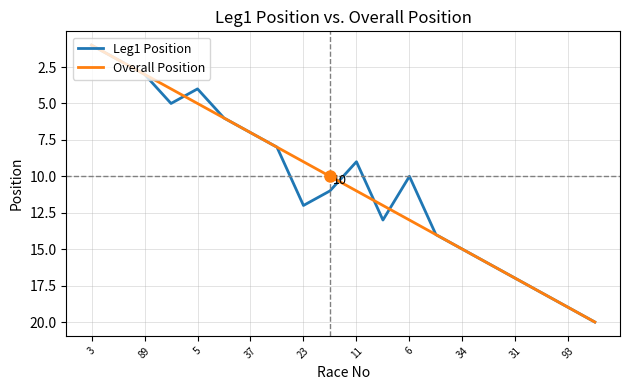

Does the chart have visible grid lines?

Yes